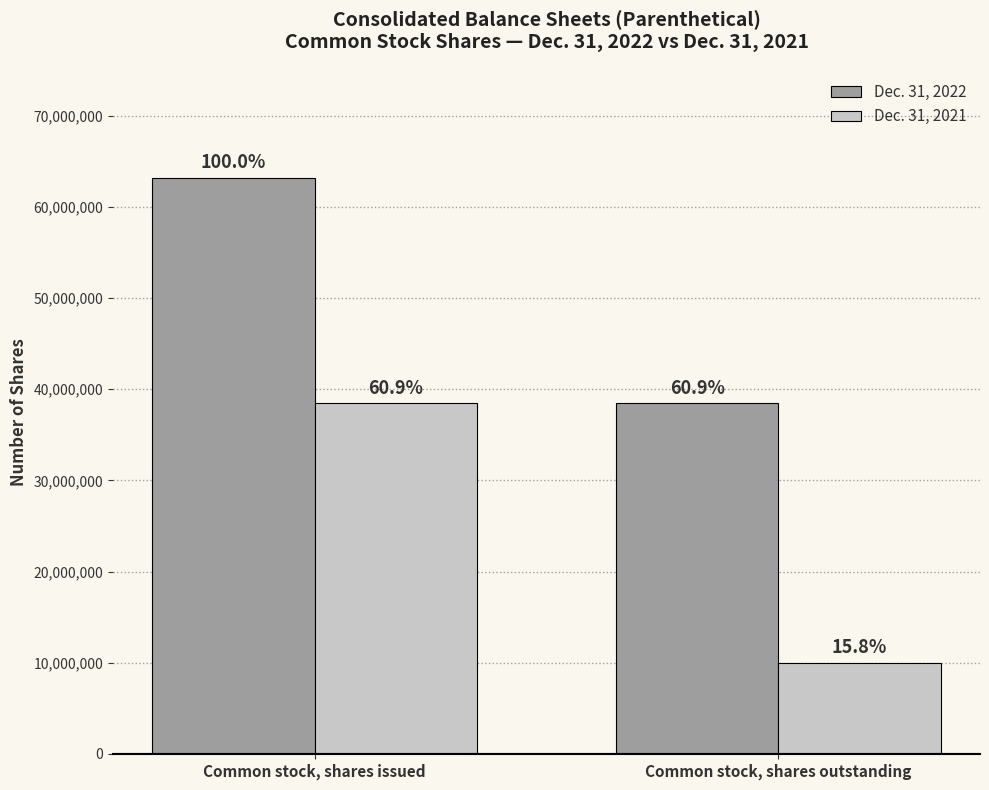

Between Common stock, shares issued and Common stock, shares outstanding, which is larger?

Common stock, shares issued